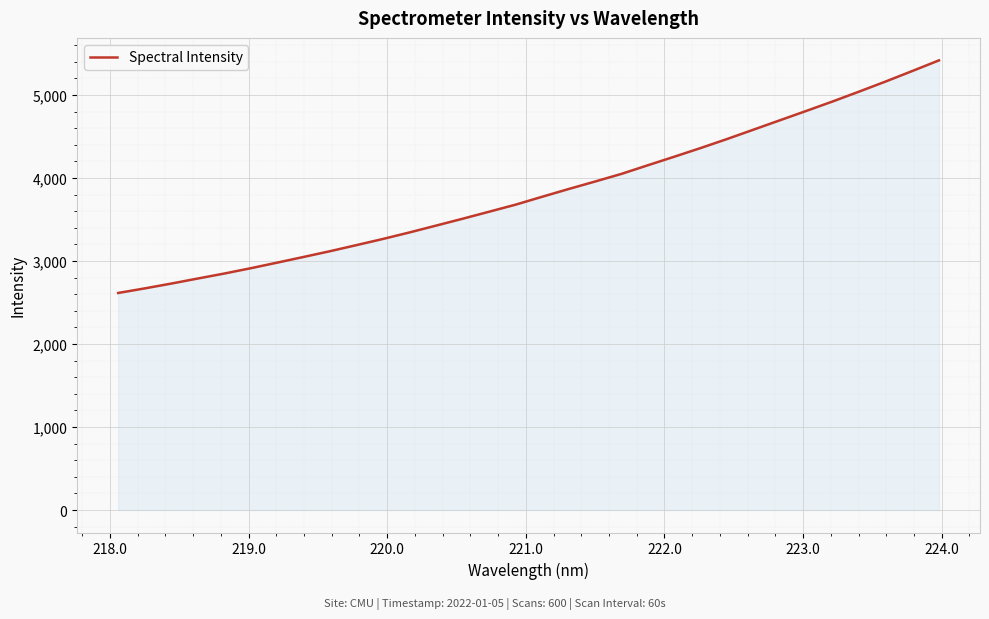

What is the average value?

3829.9